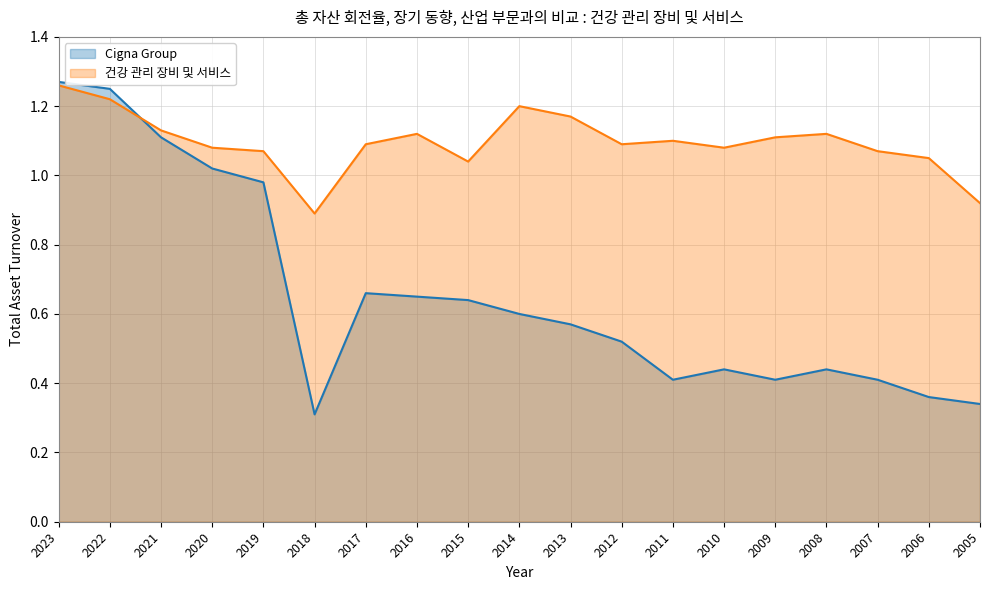

Rank the series by their maximum value, from lowest to highest.

건강 관리 장비 및 서비스, Cigna Group